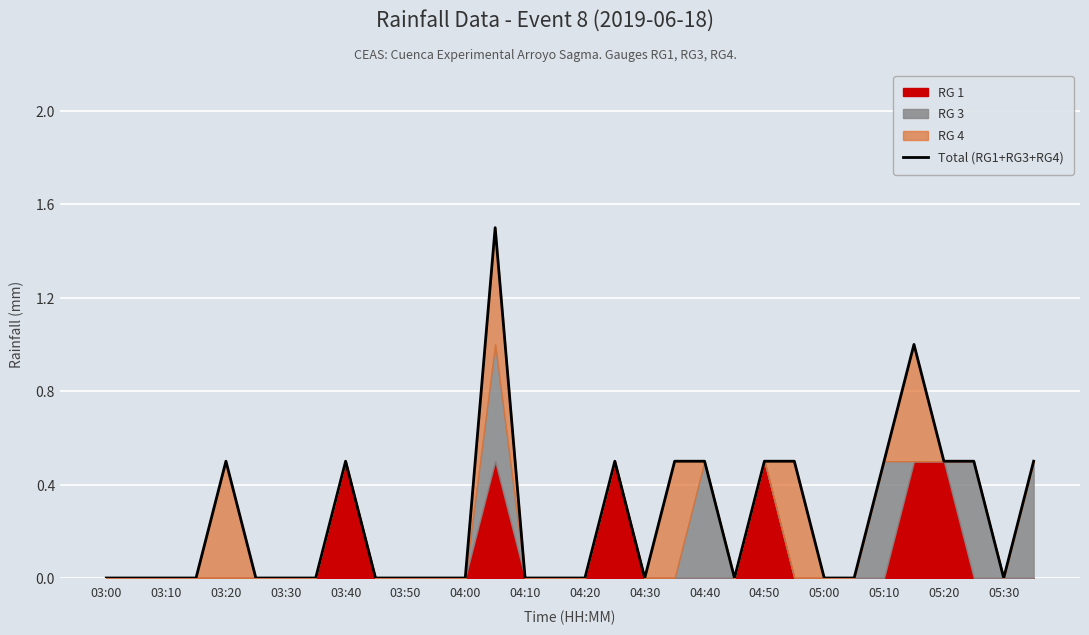

What is the greatest value displayed?

1.5